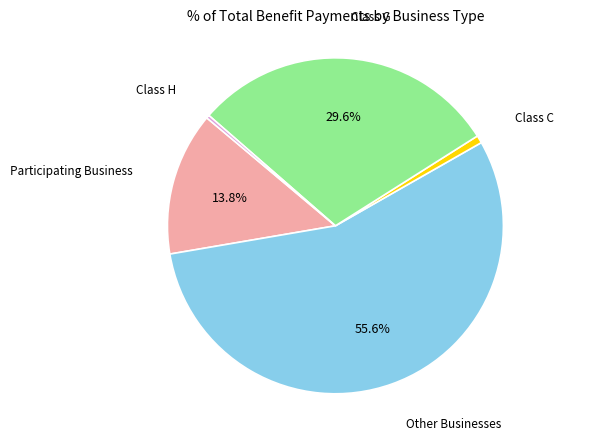

Which category has the biggest portion of the pie?

Other Businesses